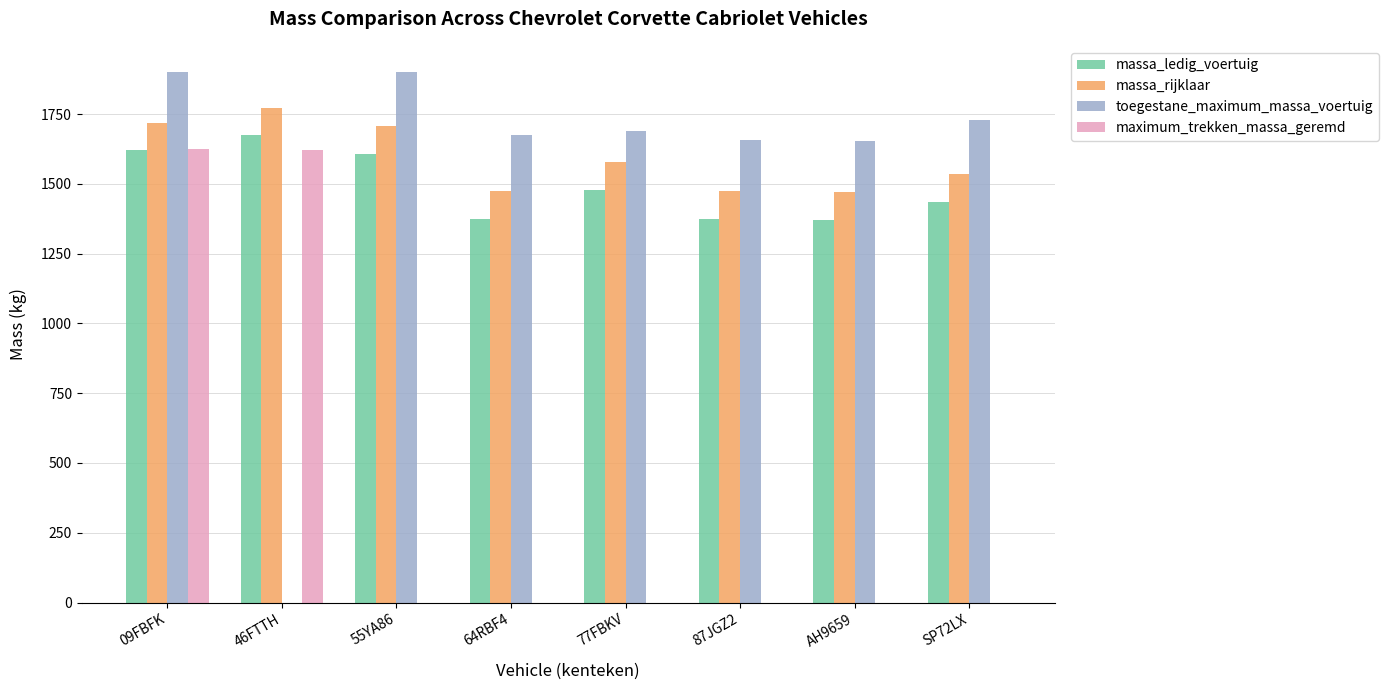

What is the sum of all massa_rijklaar values?

12737